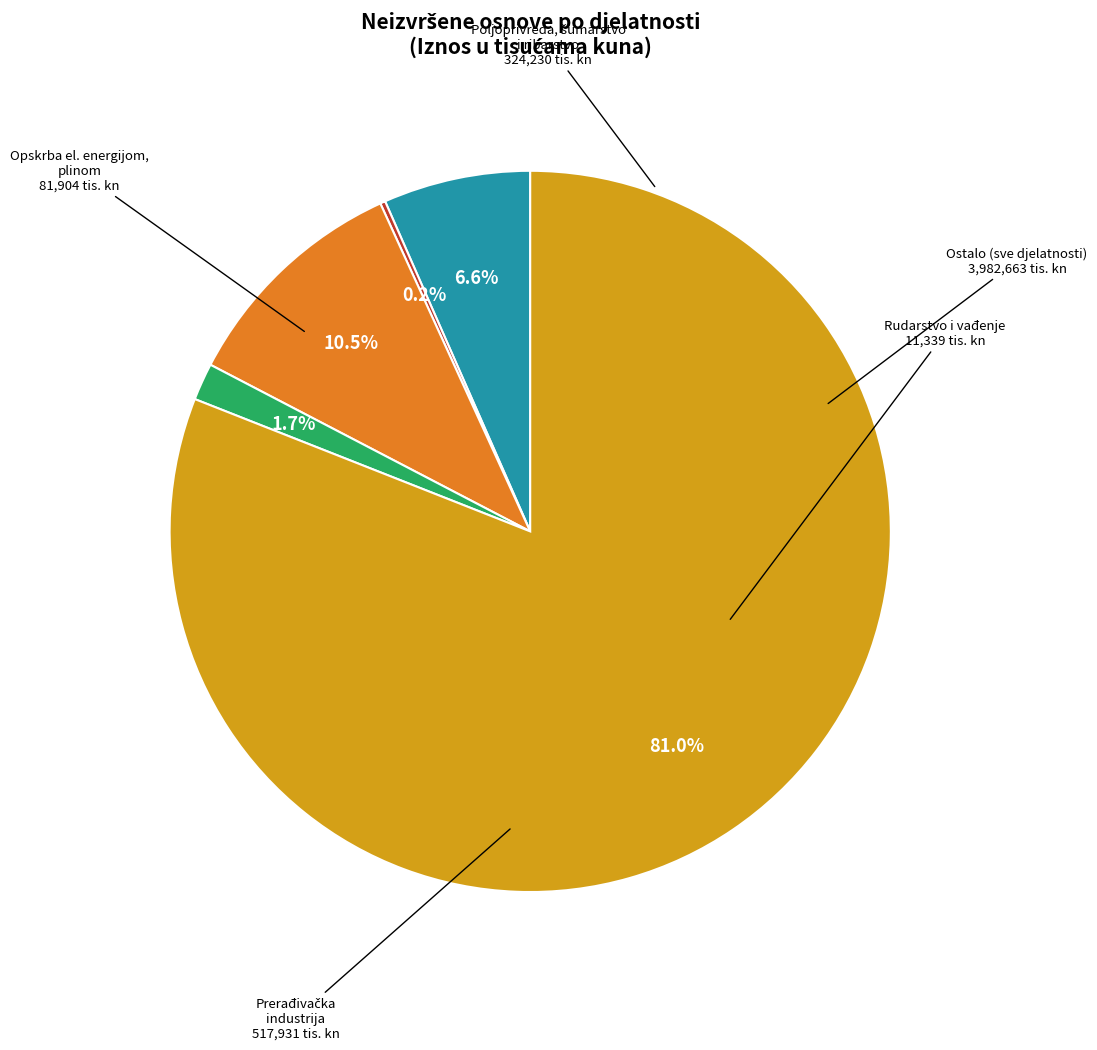

Is there a majority slice in this chart?

Yes